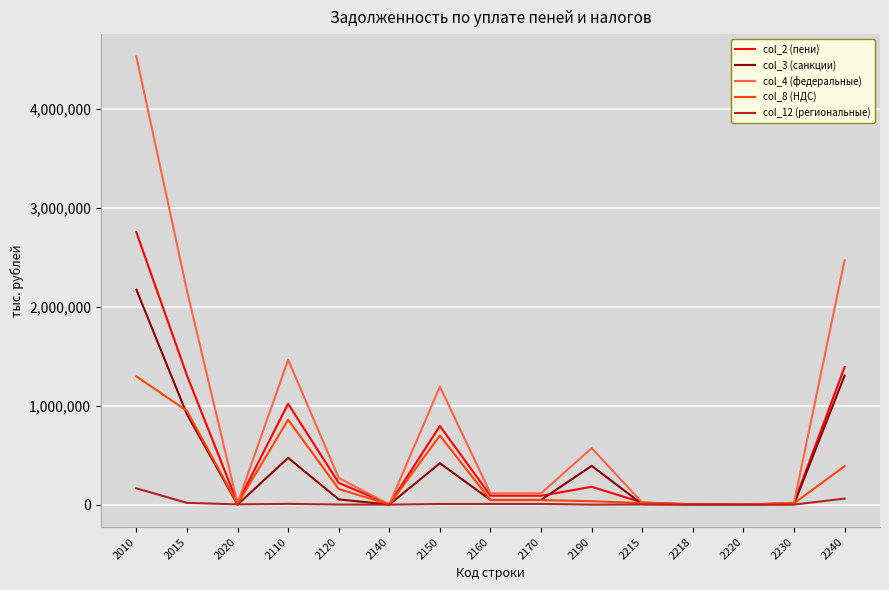

Rank the series by their maximum value, from highest to lowest.

col_4 (федеральные), col_2 (пени), col_3 (санкции), col_8 (НДС), col_12 (региональные)